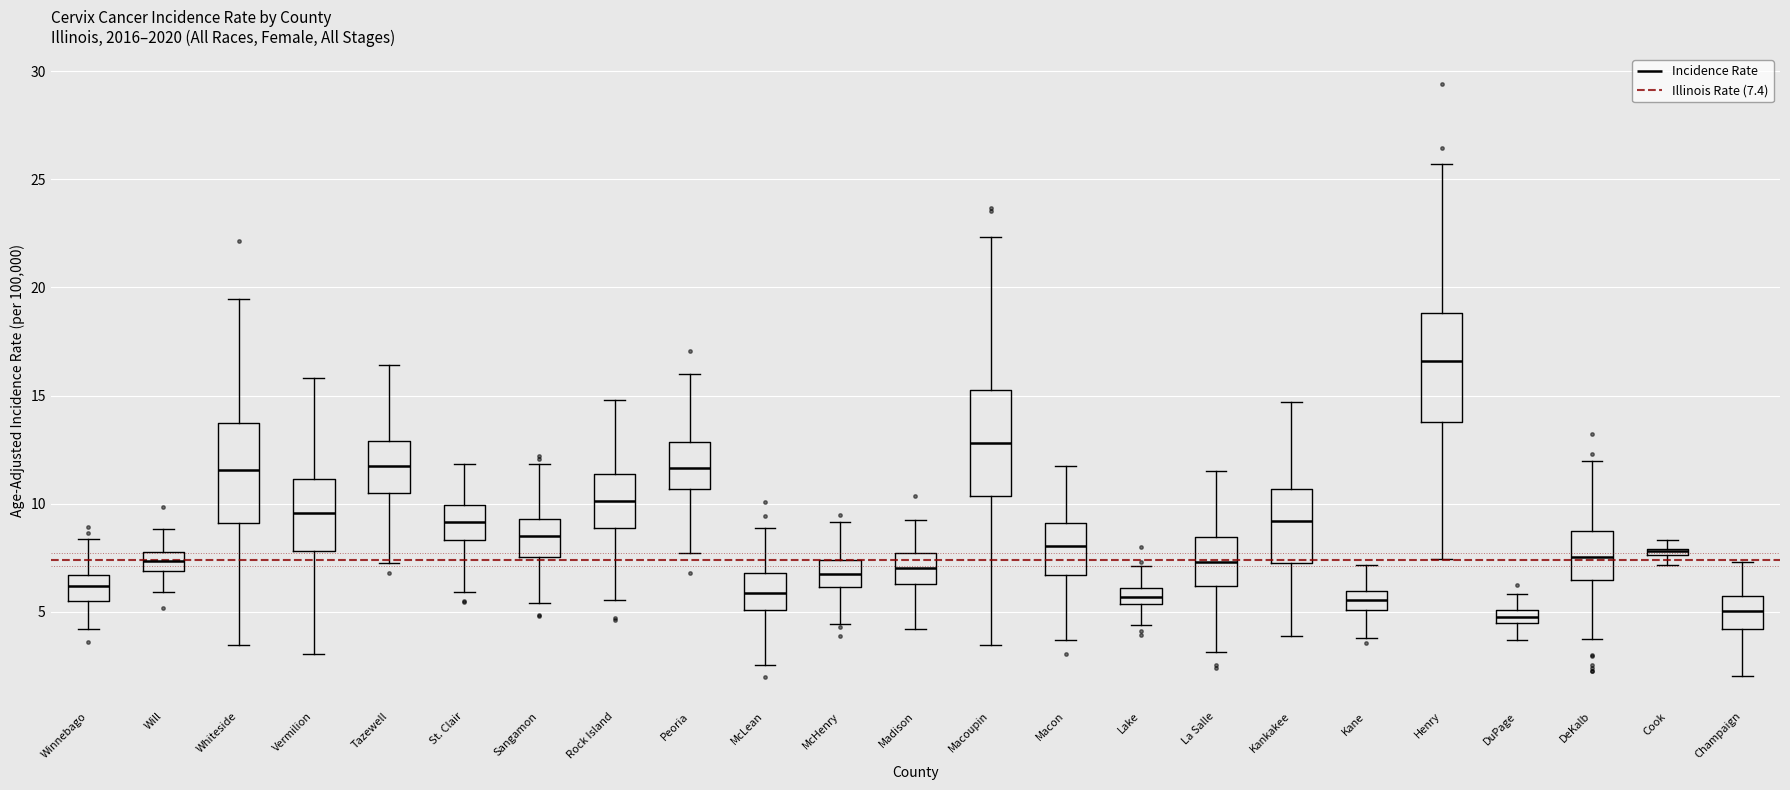

Where does the upper whisker of the box for McHenry end on the y-axis? The values are not printed on the chart, so give them approximately, as read against the axis.

9.0